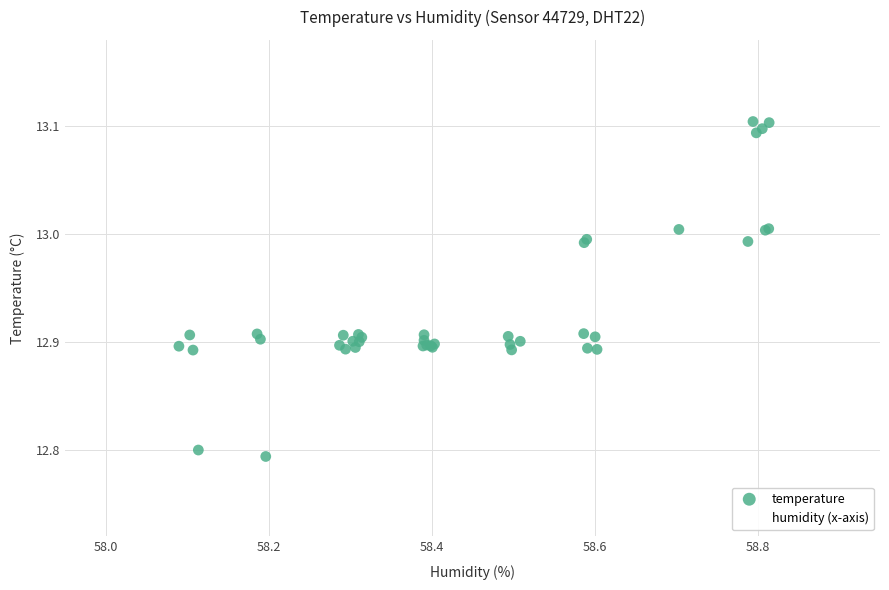

Which series contains the highest Y value?

temperature